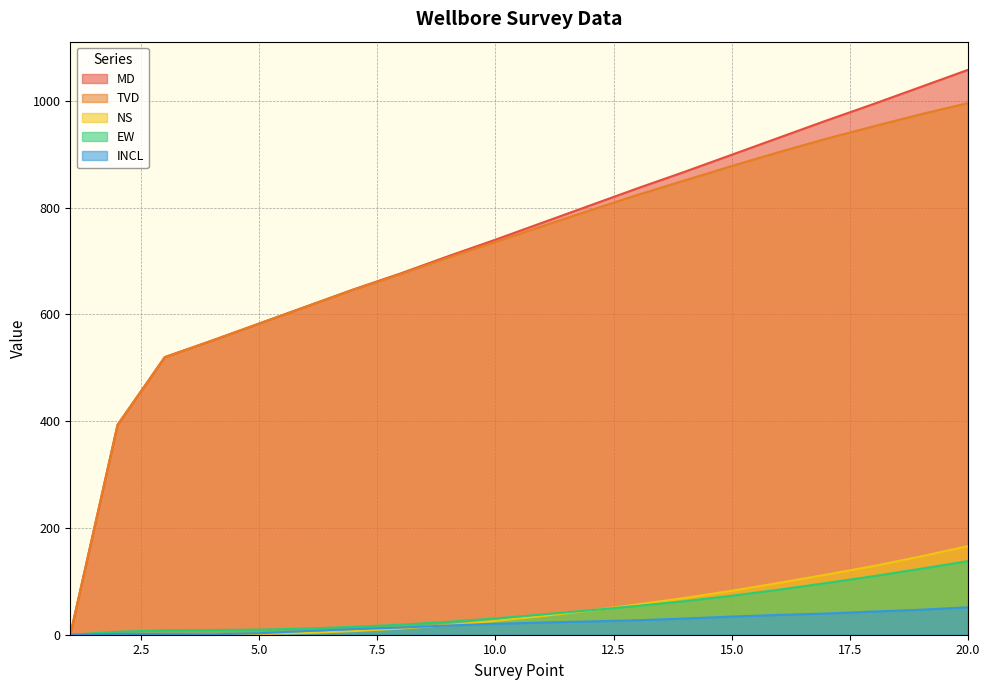

Which category has the highest value across all series?

20.0